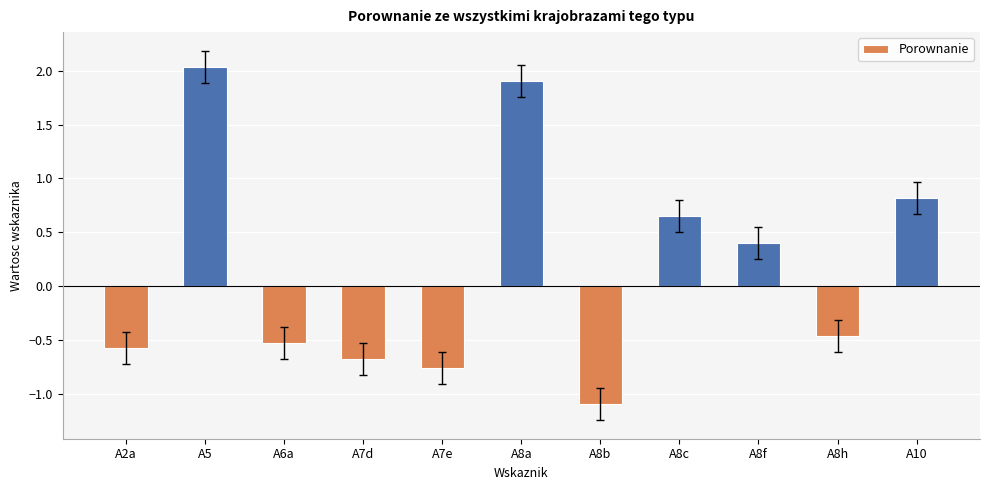

List the labels in order of value, smallest first.

A8b, A7e, A7d, A2a, A6a, A8h, A8f, A8c, A10, A8a, A5